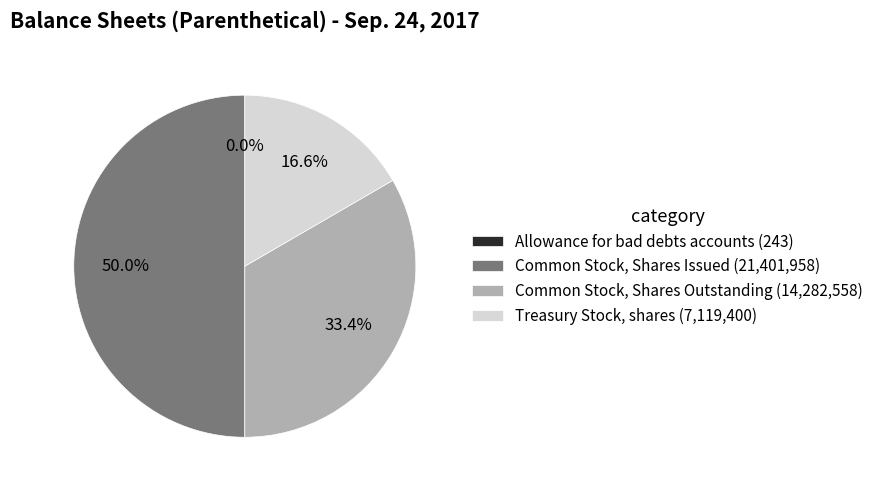

To the nearest percent, what is the difference between the largest and smallest slice percentages?

50%